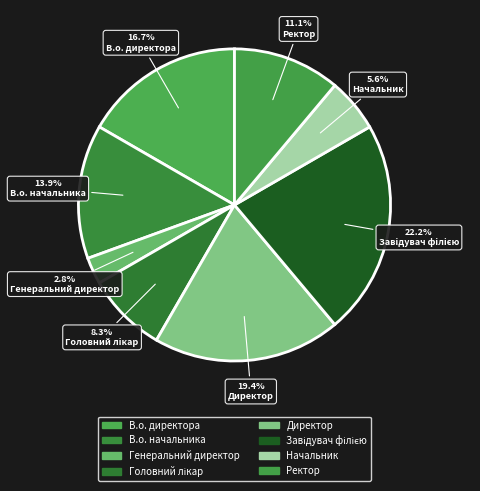

Count the number of slices in the pie.

8